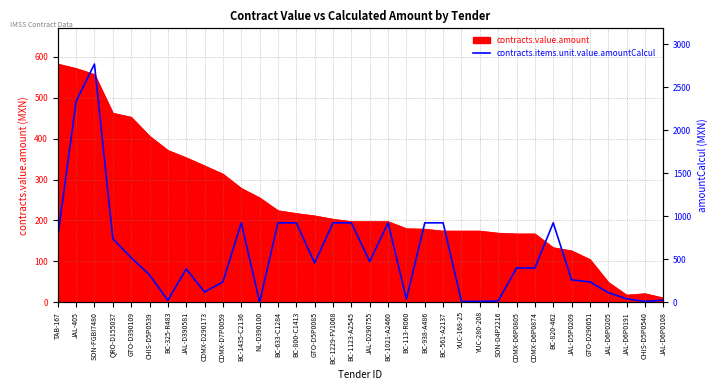

Where does the data first go above 397?

TAB-167